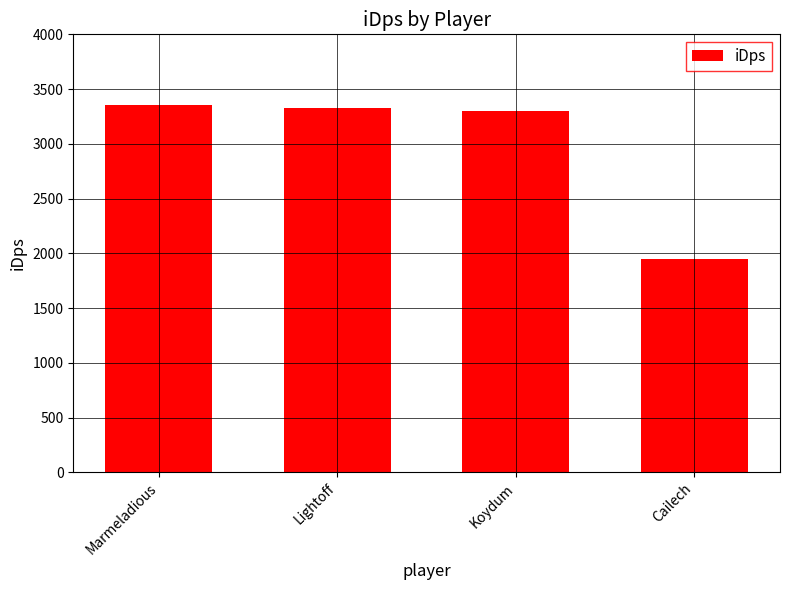

Is it true that the value at Koydum is 5794.2?

False